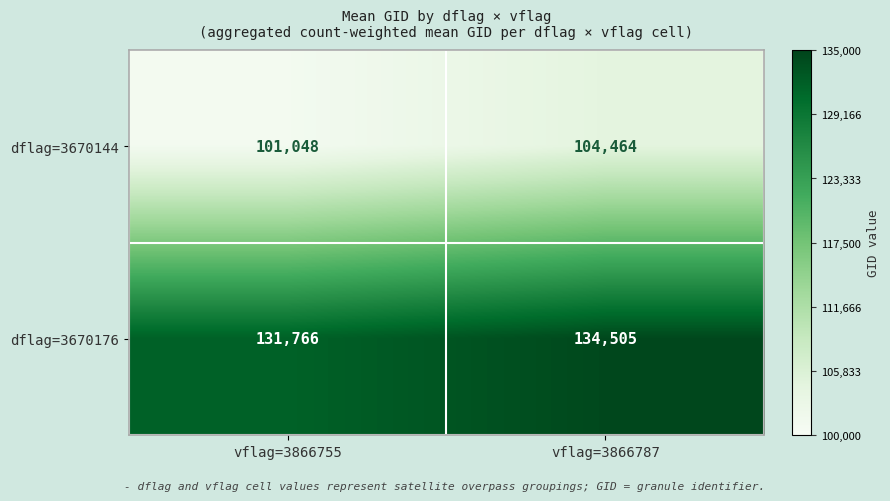

Which category has the lowest value across all series?

vflag=3866755